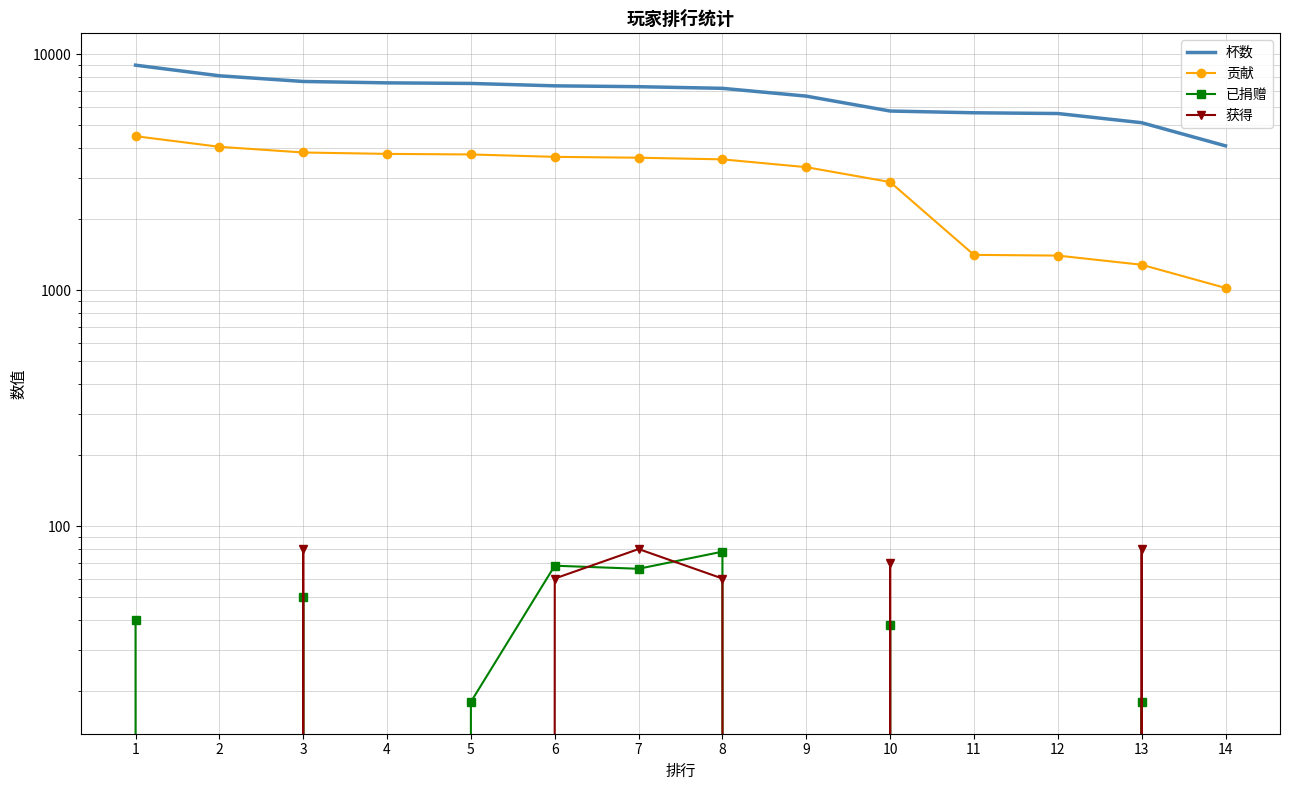

At which category does 获得 reach its first local valley?

9